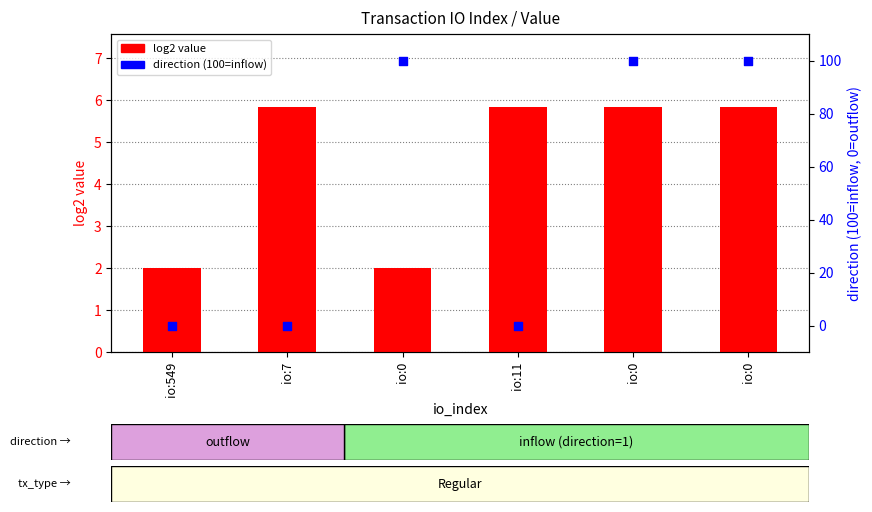

Which series has the widest spread of Y values?

direction (1=inflow, 0=outflow)